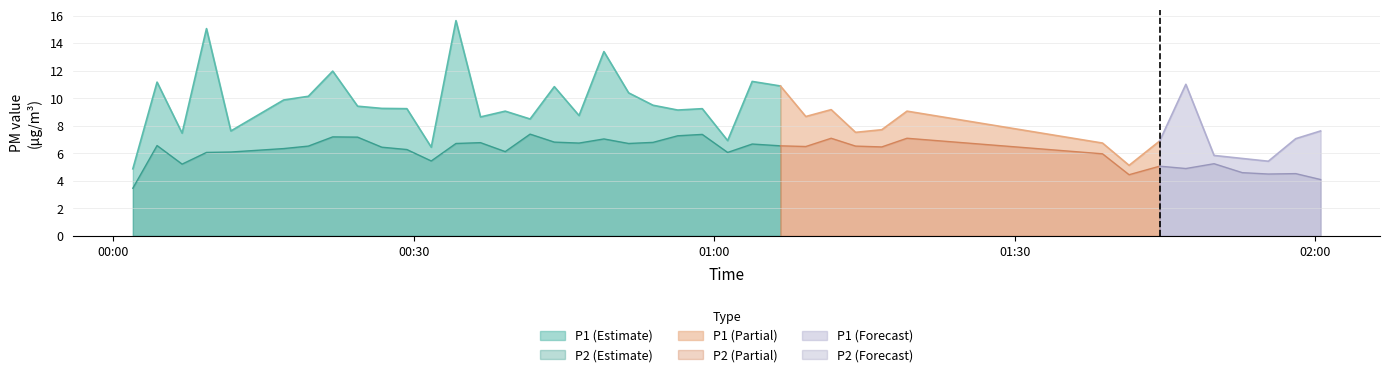

Between 5 and 8, which series saw the biggest shift?

P2